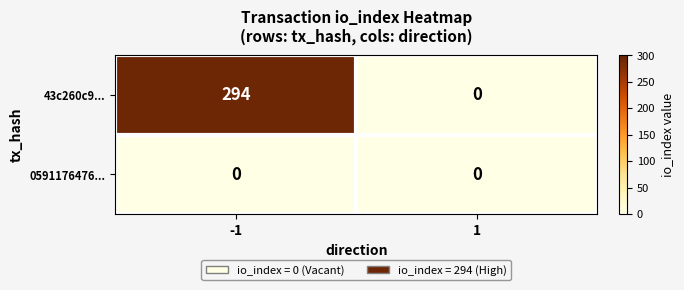

Reading left to right, list all the values displayed in this chart.

43c260c9...: -1=294	1=0
0591176476...: -1=0	1=0